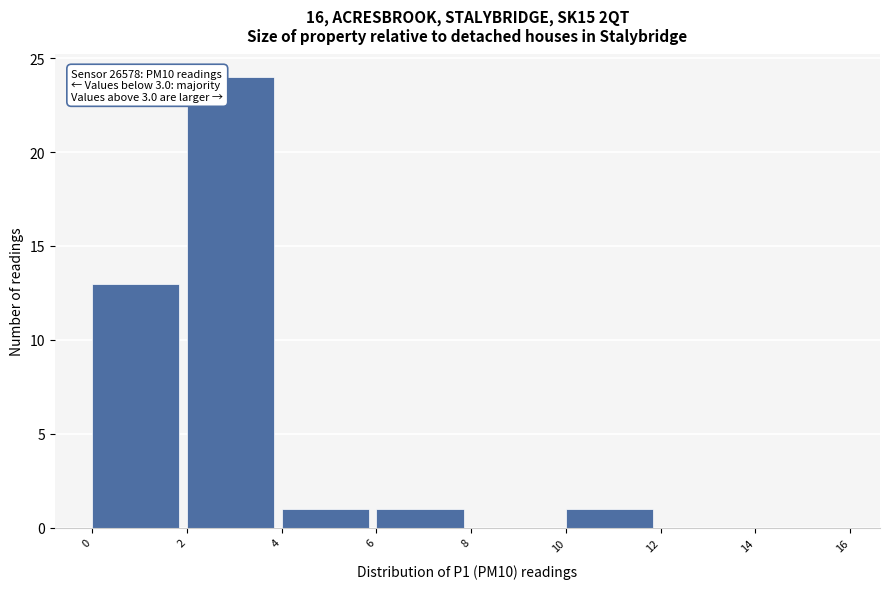

Over which range of the x-axis is the bar tallest?

2 to 4